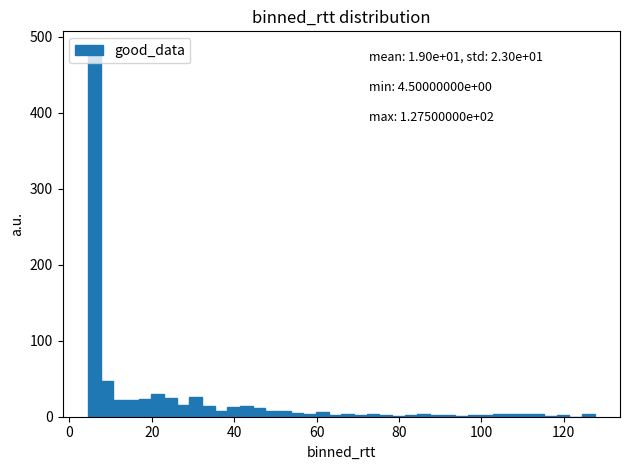

Read against the x-axis, roughly where is the centre of the tallest bar?

6